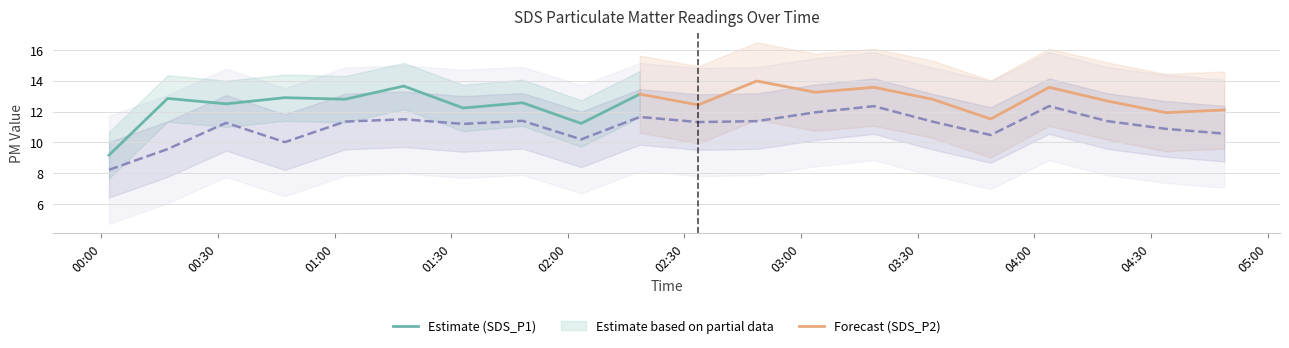

Rank the categories by value from highest to lowest.

2022/05/11 03:18:44, 2022/05/11 04:03:47, 2022/05/11 03:03:39, 2022/05/11 02:18:30, 2022/05/11 01:17:48, 2022/05/11 01:48:20, 2022/05/11 02:48:36, 2022/05/11 04:18:48, 2022/05/11 01:02:43, 2022/05/11 03:33:45, 2022/05/11 02:33:33, 2022/05/11 00:32:07, 2022/05/11 01:33:04, 2022/05/11 04:33:49, 2022/05/11 04:48:50, 2022/05/11 03:48:46, 2022/05/11 02:03:26, 2022/05/11 00:47:12, 2022/05/11 00:17:03, 2022/05/11 00:01:59